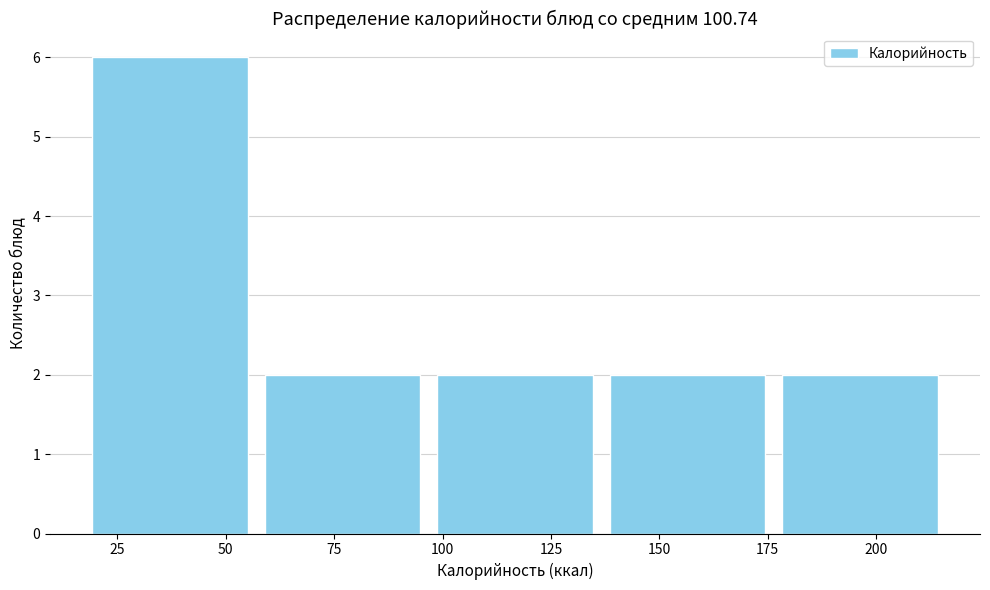

How tall is the bar that spans 15 to 55 on the x-axis? Neither the bar edges nor the heights are printed on the chart, so give them approximately, as read against the axes.

6